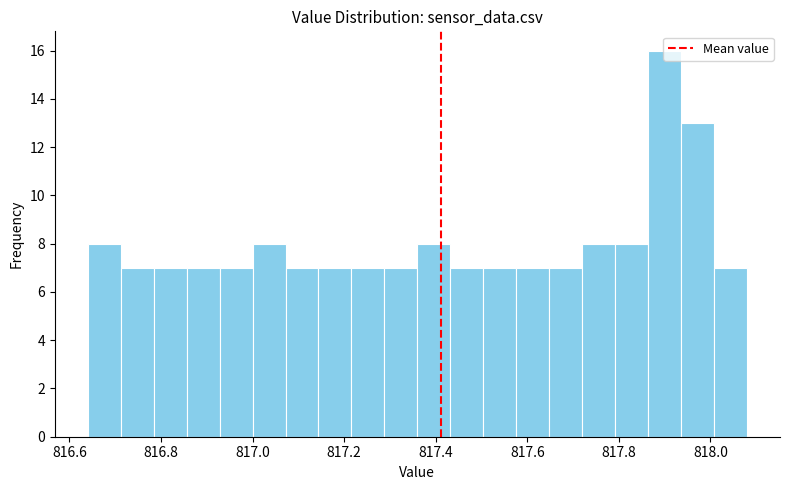

Around what value on the x-axis is the tallest bar? Give the approximate position of its centre, as read against the axis.

817.90